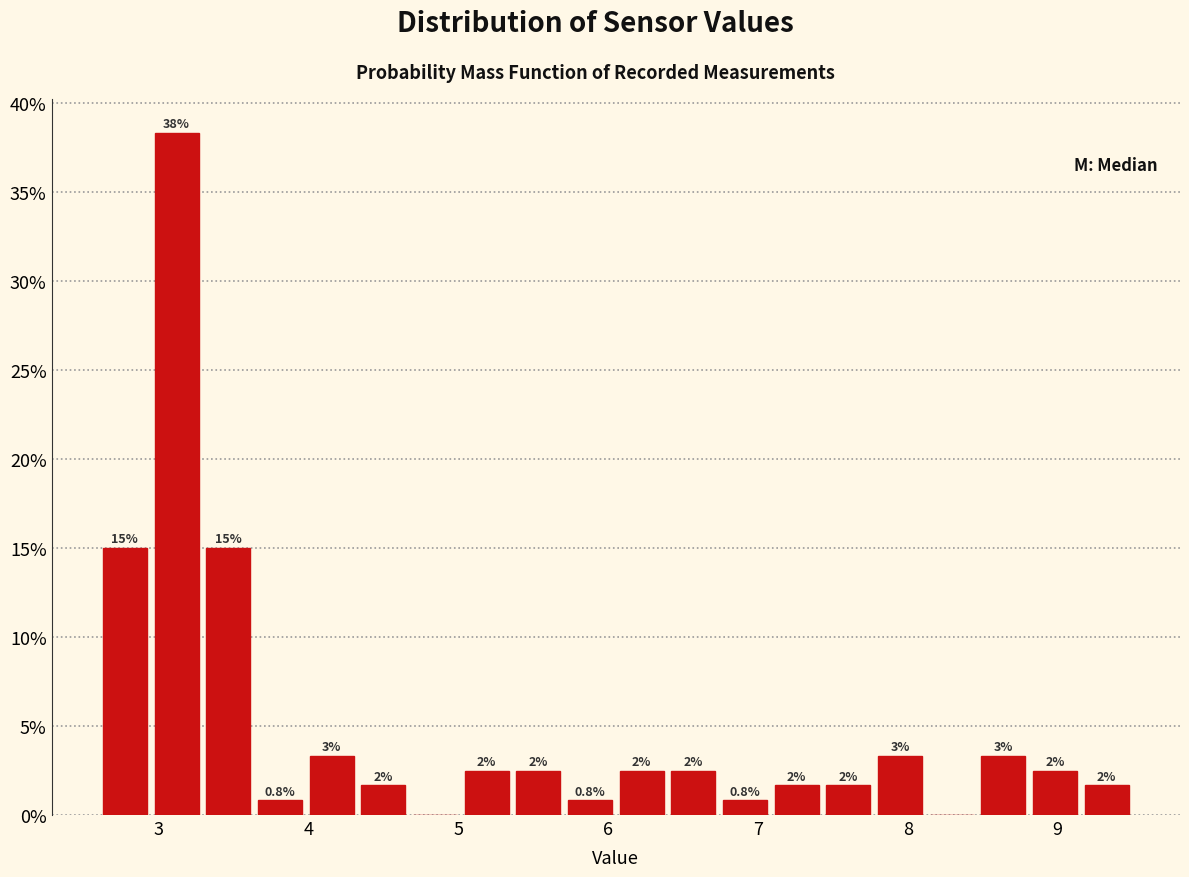

Around what value on the x-axis is the tallest bar? Give the approximate position of its centre, as read against the axis.

3.1